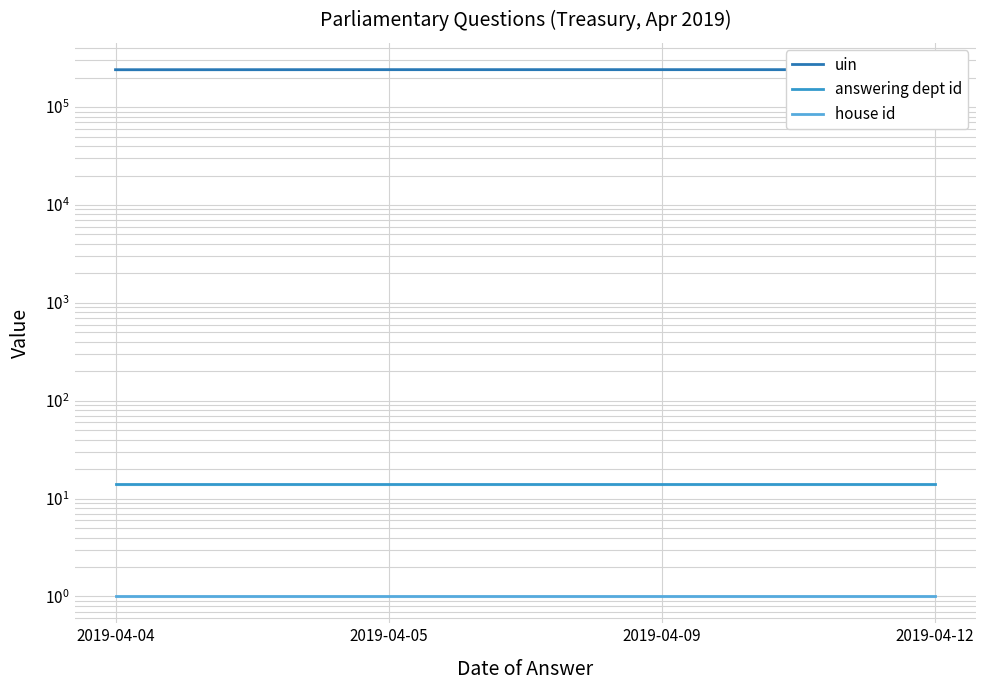

At 2019-04-05, list the series in order from smallest to largest.

house id, answering dept id, uin